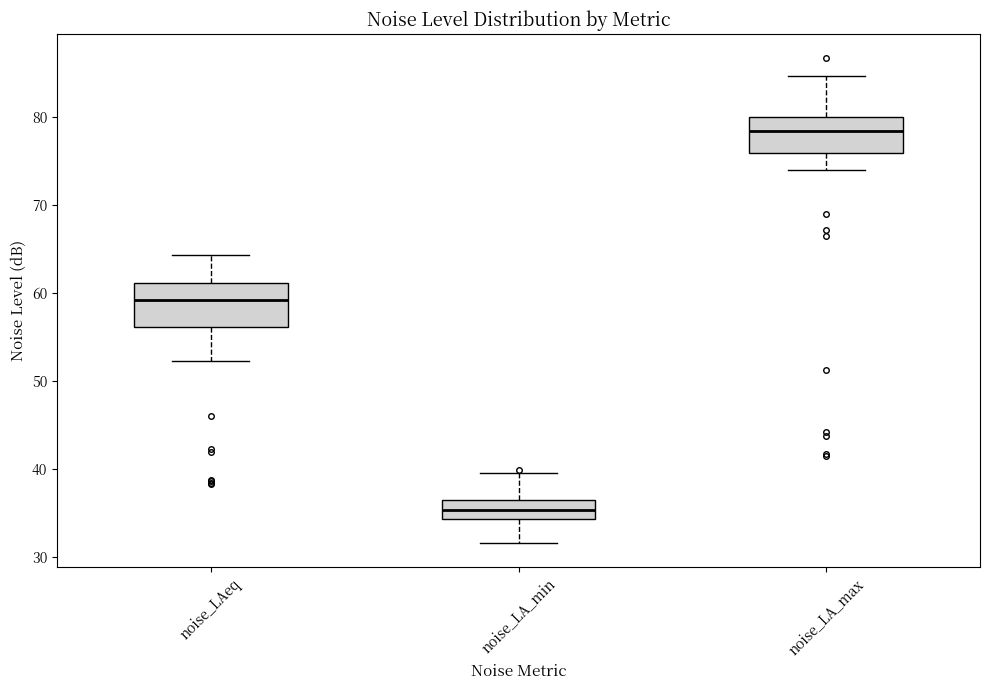

Where does the lower whisker of the box for noise_LAeq end on the y-axis? The values are not printed on the chart, so give them approximately, as read against the axis.

52